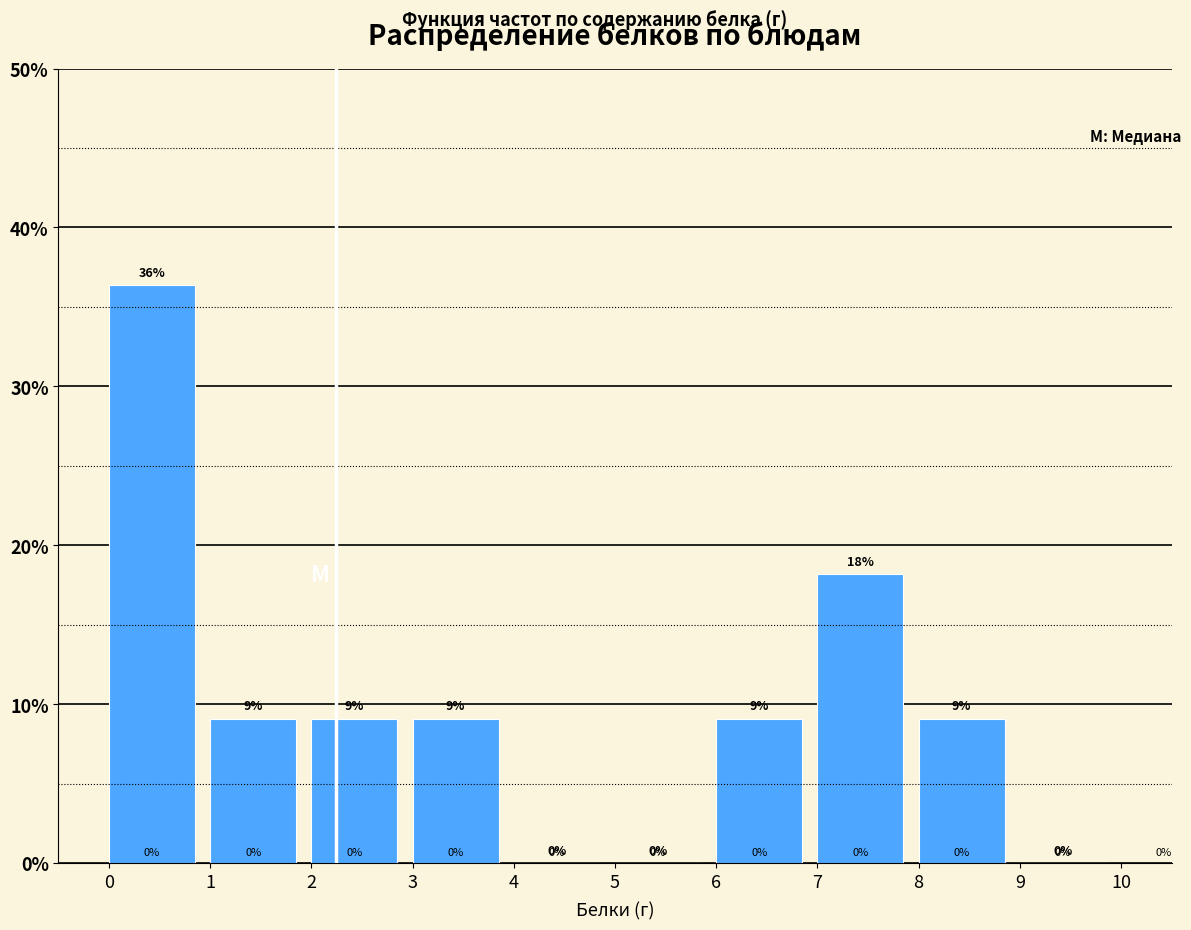

Which range on the x-axis has the tallest bar?

0 to 1